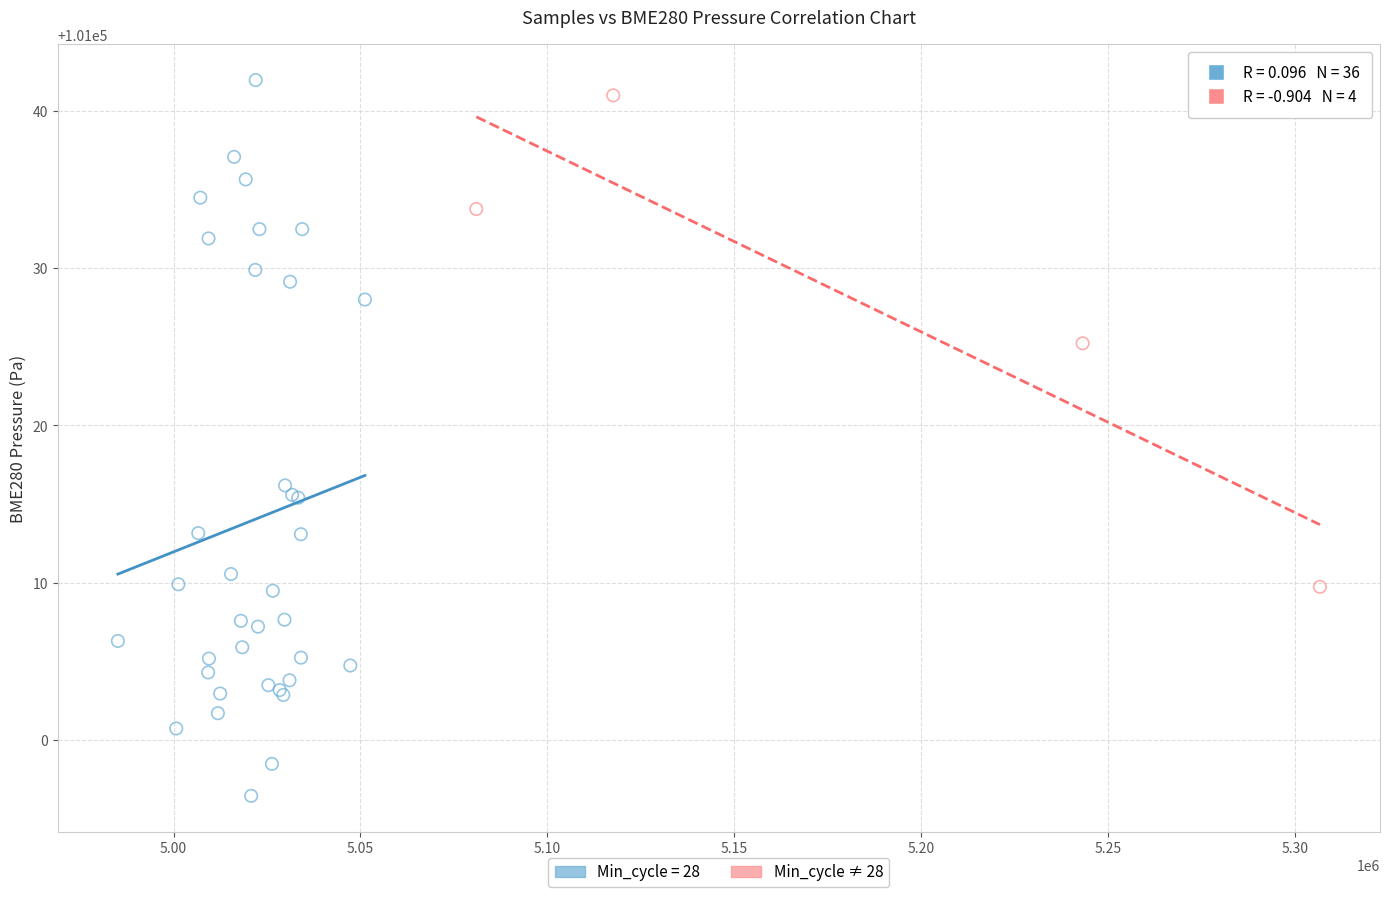

Which series contains the lowest Y value?

Min_cycle = 28